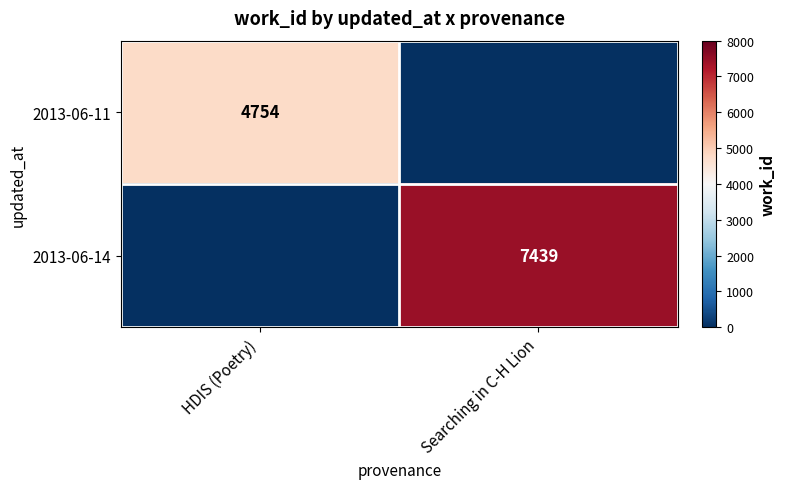

What is the total value across all series at Searching in C-H Lion?

7439